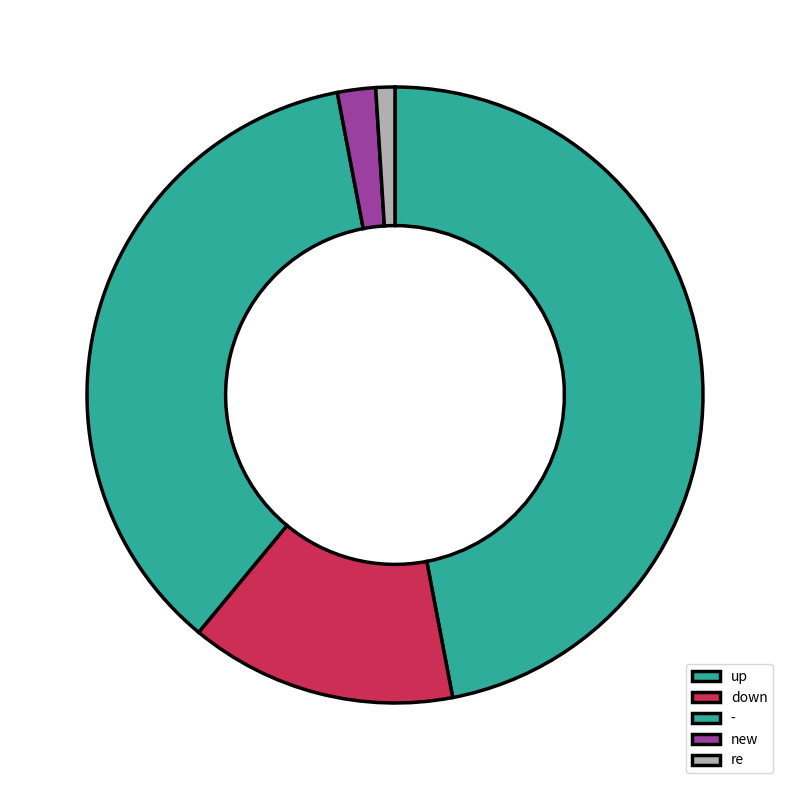

What is the ratio of the value at - to the value at down?

2.6